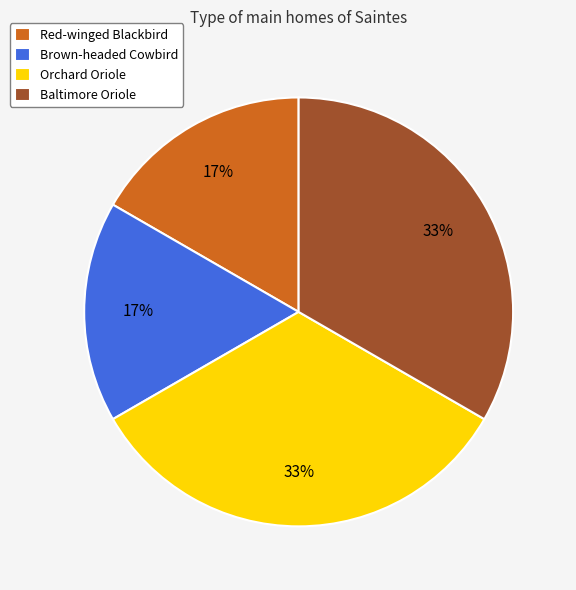

Do Brown-headed Cowbird and Red-winged Blackbird together represent more than half of the pie?

No